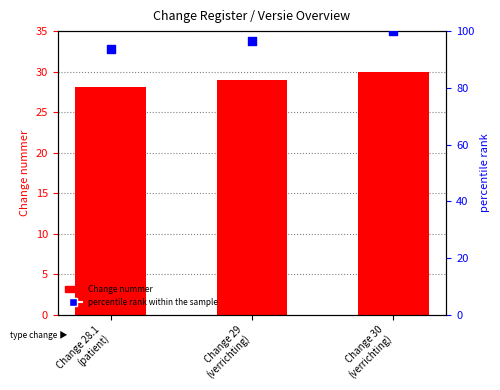

At how many categories does at least one series exceed 48?

3